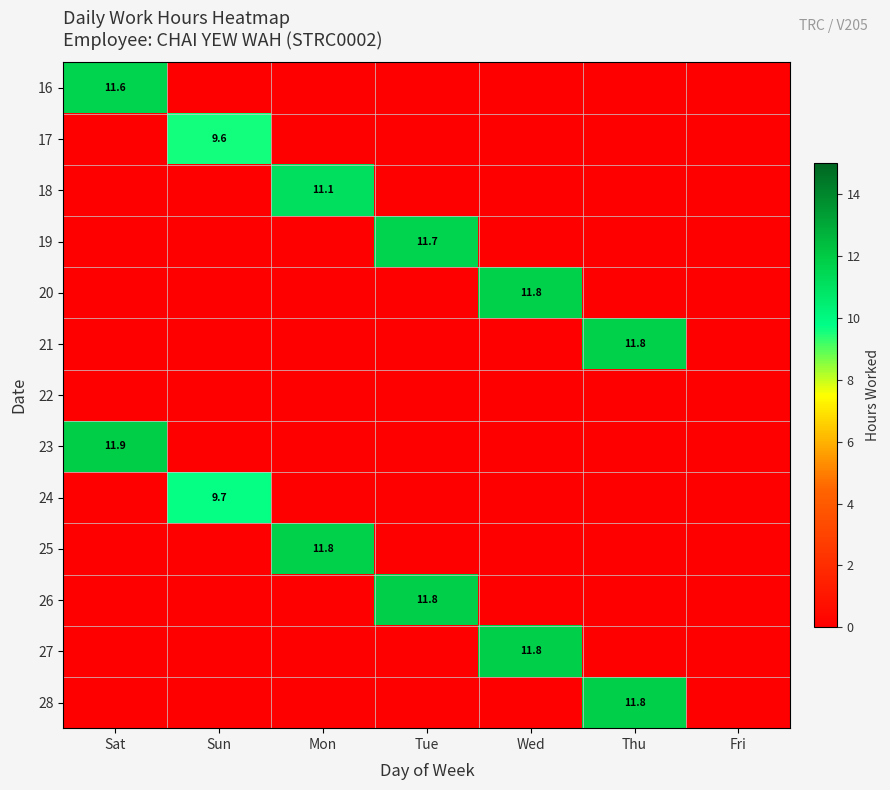

The value of 28 at Thu is 6.8. True or false?

False